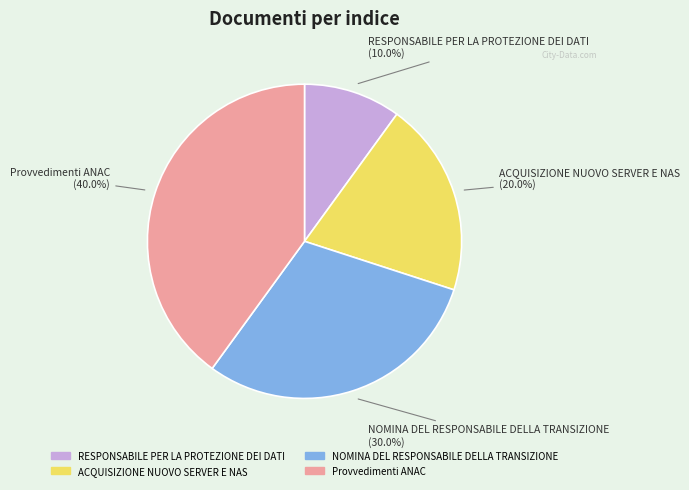

Between RESPONSABILE PER LA PROTEZIONE DEI DATI and ACQUISIZIONE NUOVO SERVER E NAS, which is larger?

ACQUISIZIONE NUOVO SERVER E NAS